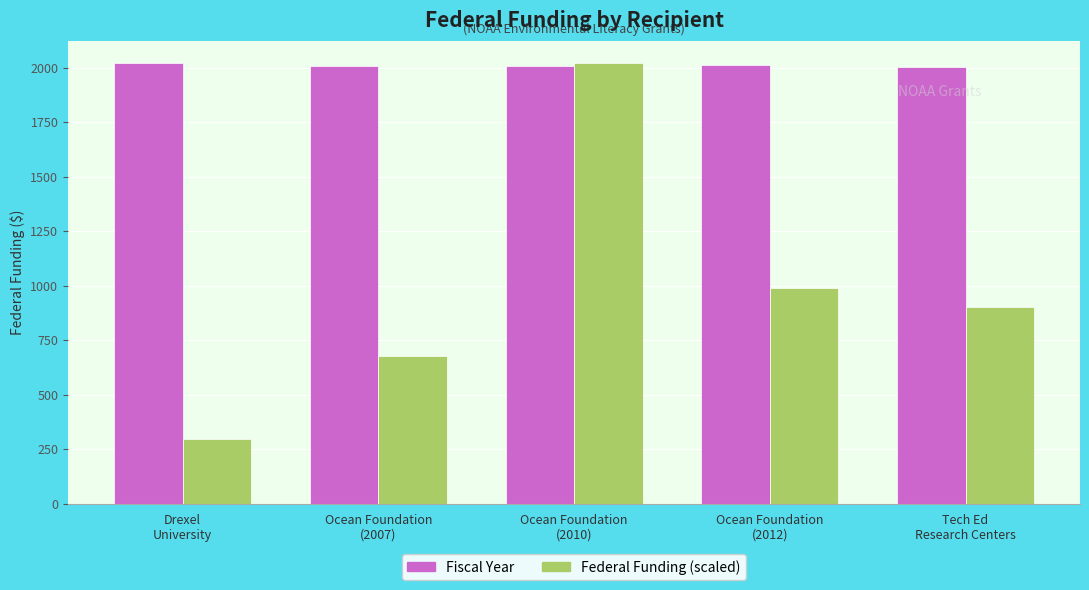

List the series in order of their overall mean, highest first.

Fiscal Year, Federal Funding (scaled)